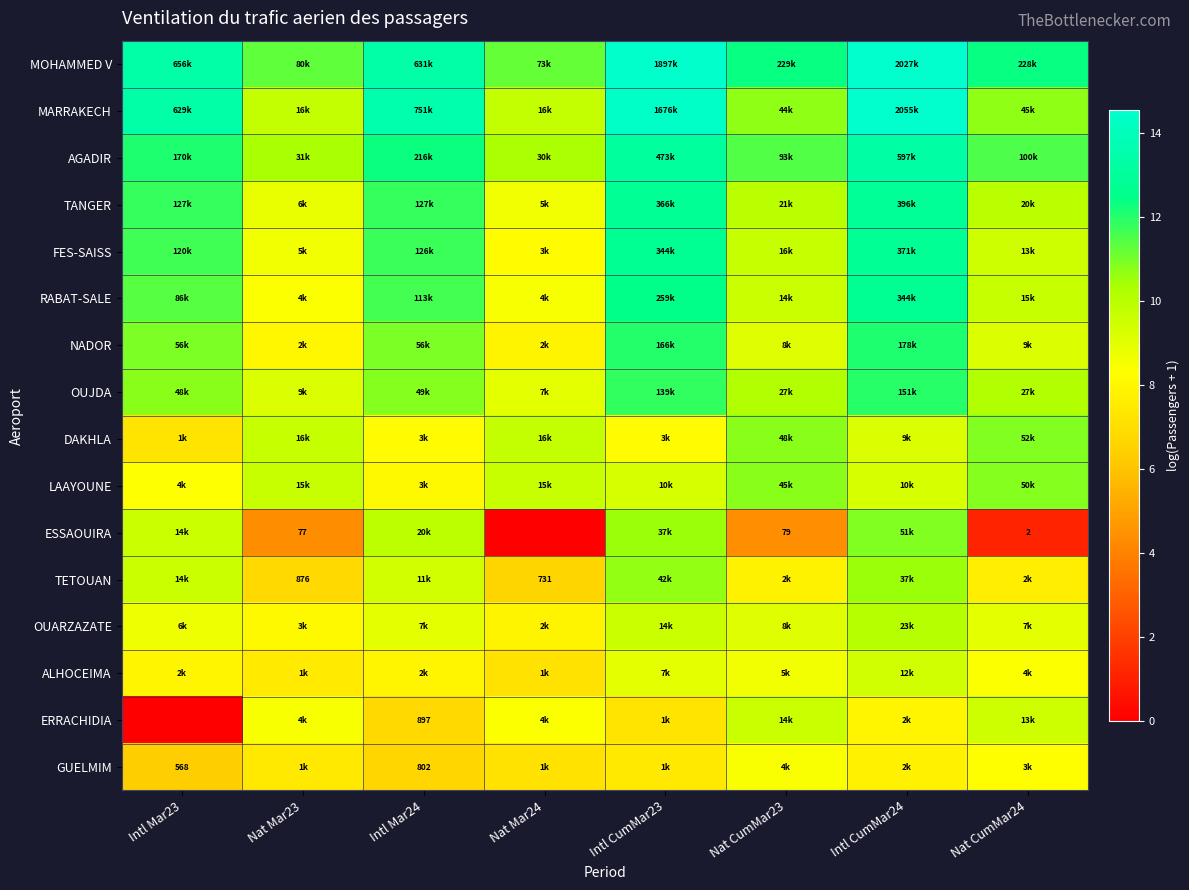

What is the difference between the OUJDA values at Nat CumMar24 and Nat Mar23?

1.1